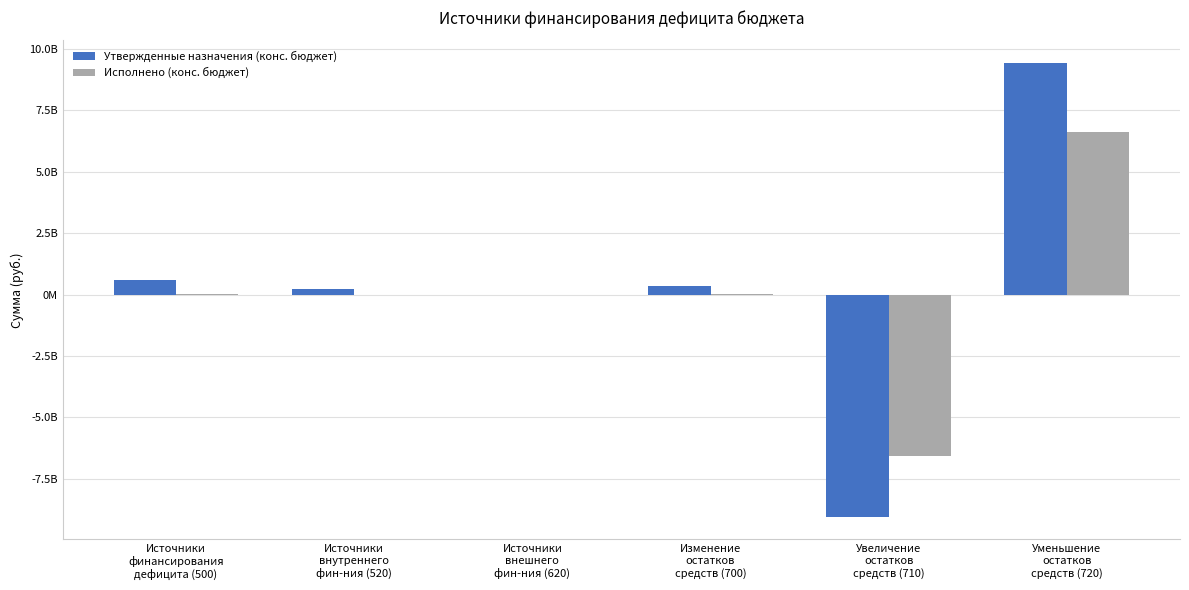

The value of Утвержденные назначения (конс. бюджет) at Источники
внешнего
фин-ния (620) is 11756526500.2. True or false?

False